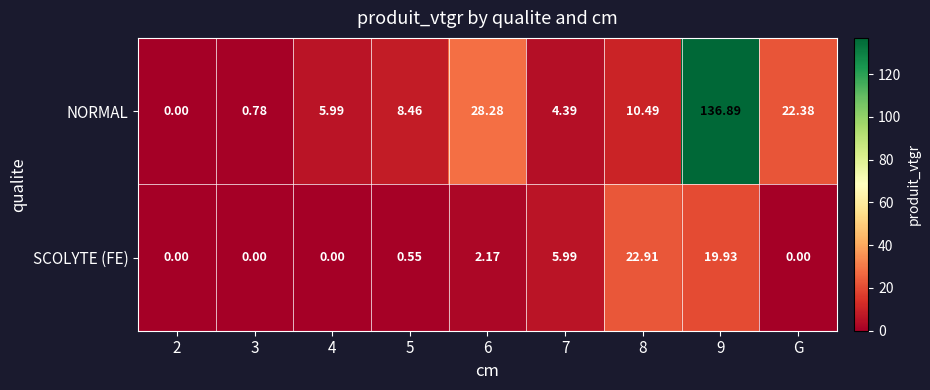

Rank the series by their average value, from highest to lowest.

NORMAL, SCOLYTE (FE)